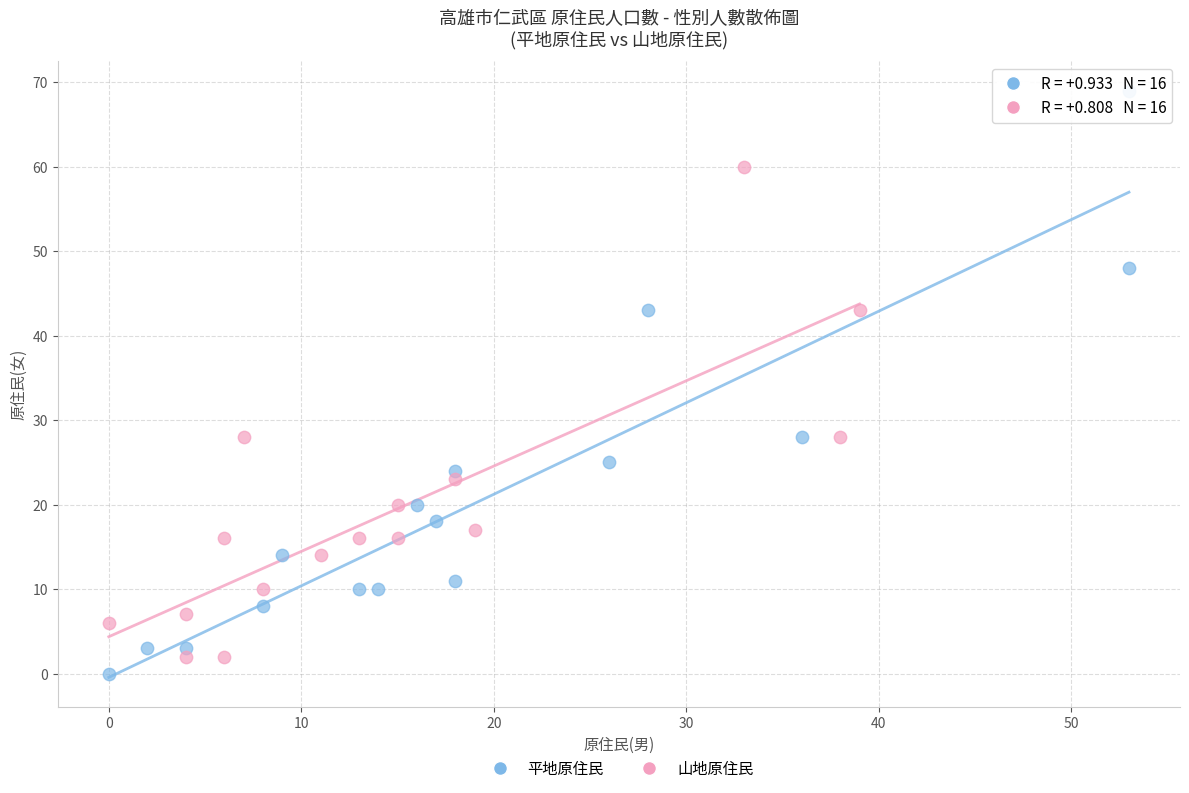

Which series has the widest spread of Y values?

平地原住民